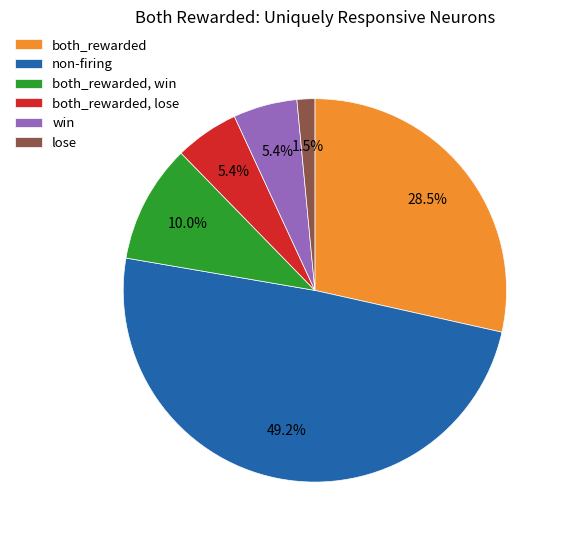

What is the total percentage of non-firing and lose?

50.7%